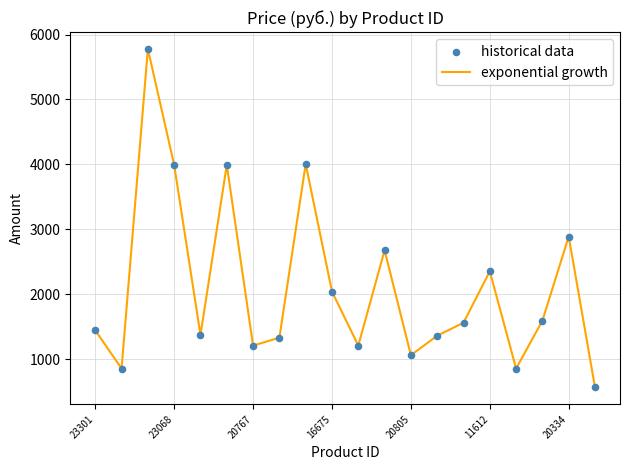

What is the minimum value shown in the chart?

563.0